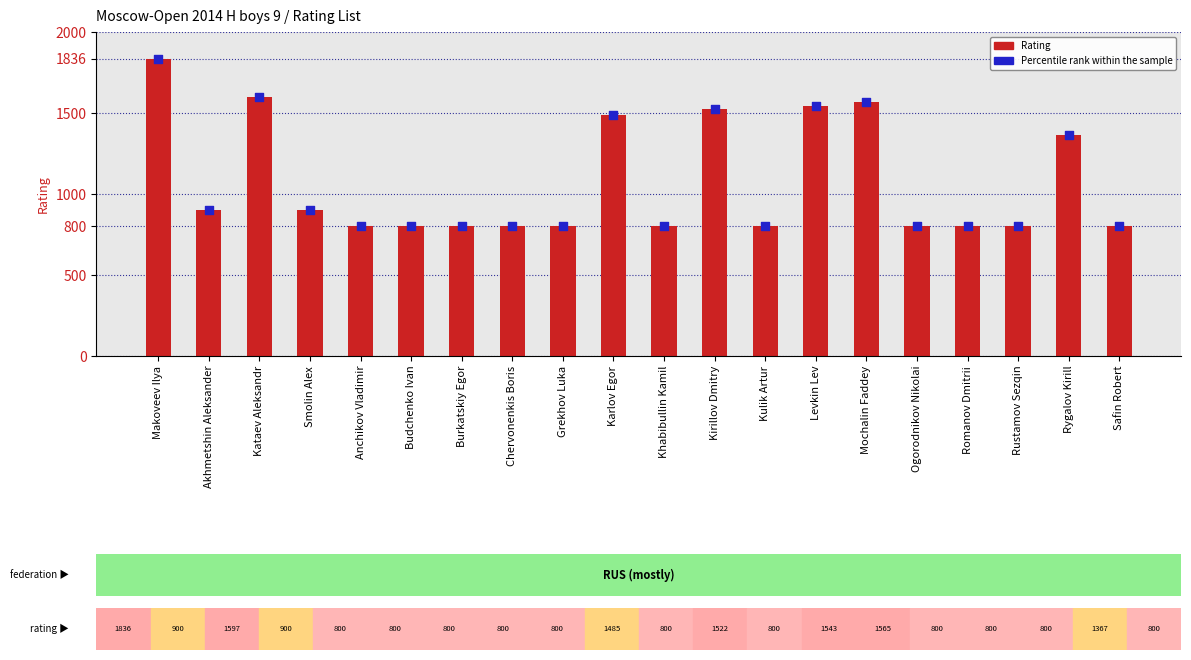

At how many categories does at least one series exceed 1086?

7